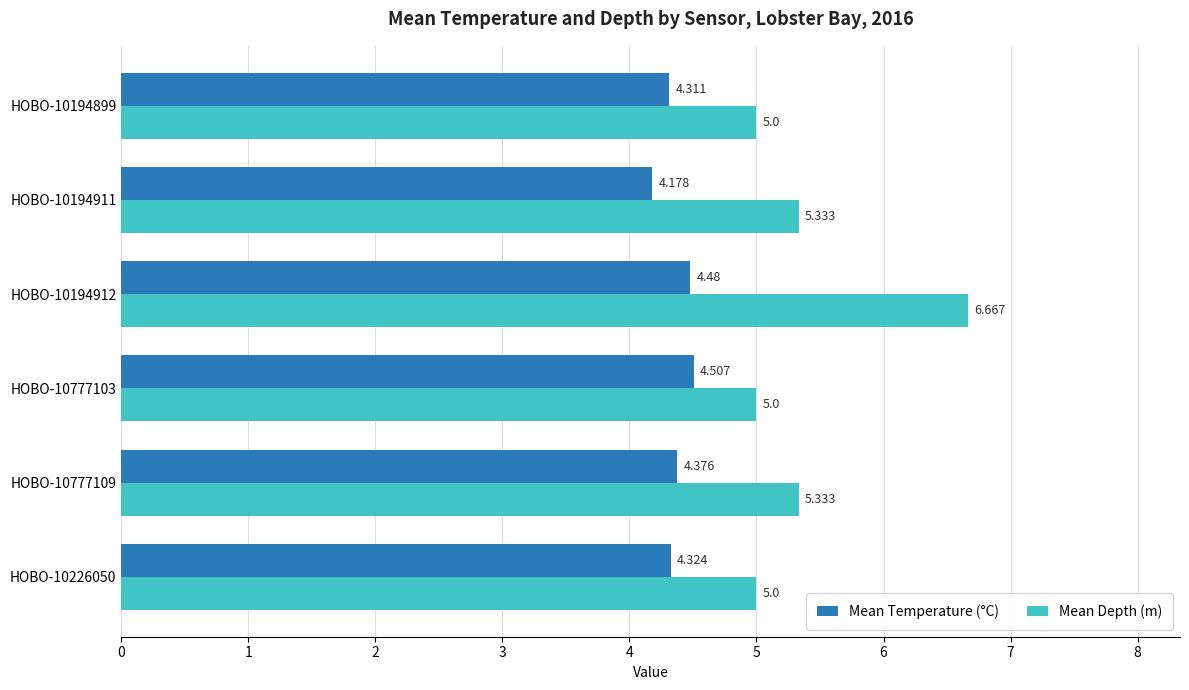

List the labels in order of Mean Temperature (°C) value, smallest first.

HOBO-10194911, HOBO-10194899, HOBO-10226050, HOBO-10777109, HOBO-10194912, HOBO-10777103